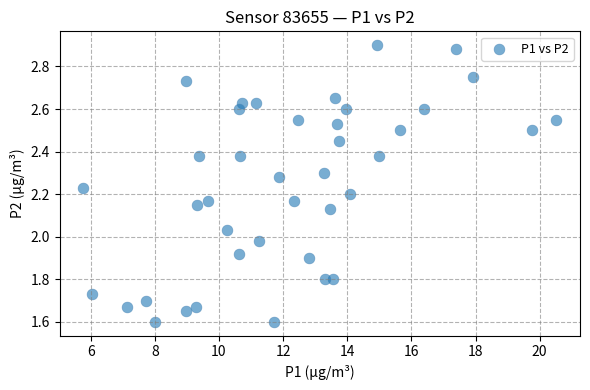

What is the range of Y values (max minus min)?

1.3